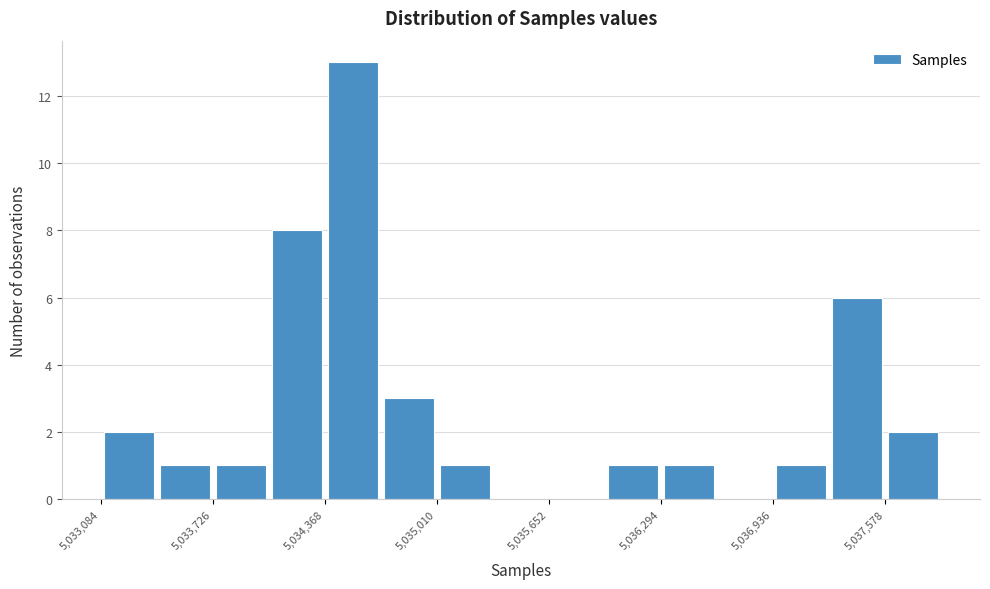

Around what value on the x-axis is the tallest bar? Give the approximate position of its centre, as read against the axis.

5034500